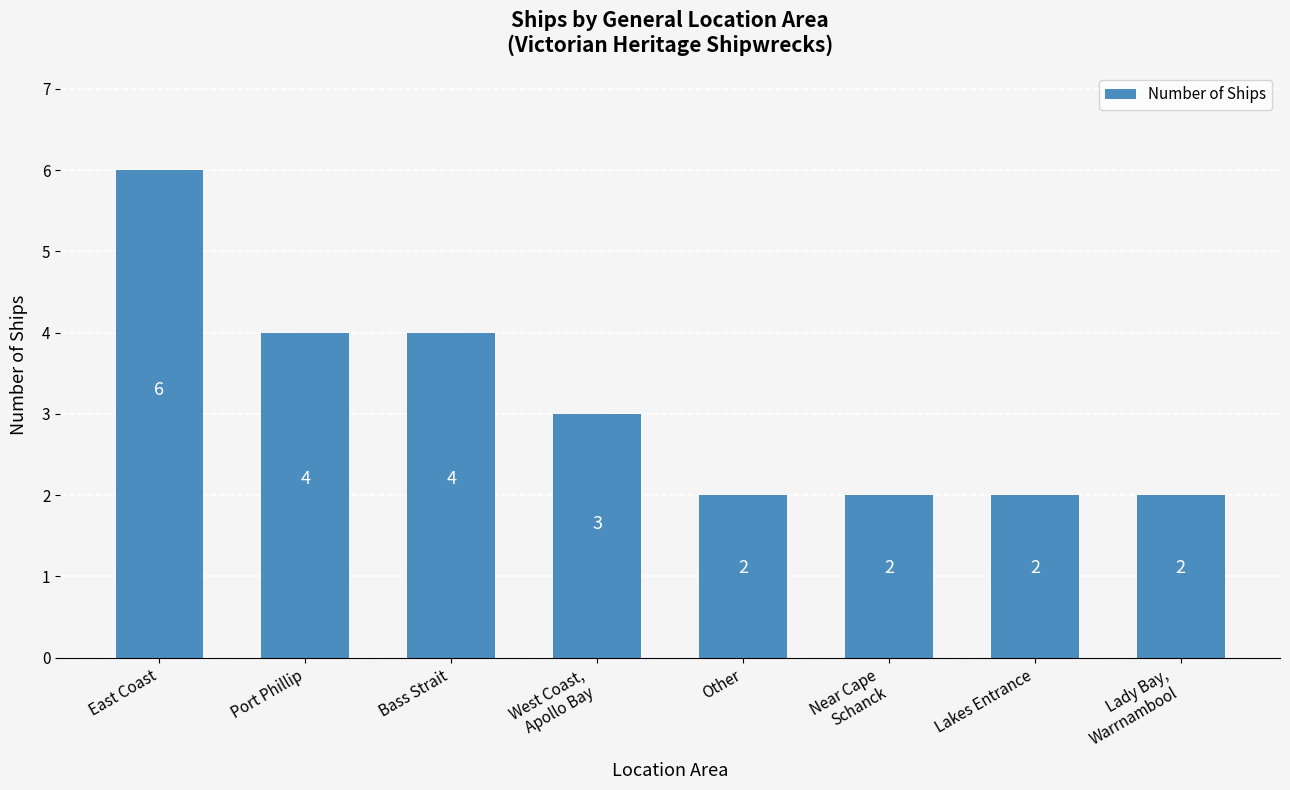

What is the value of the 1st bar from the left?

6